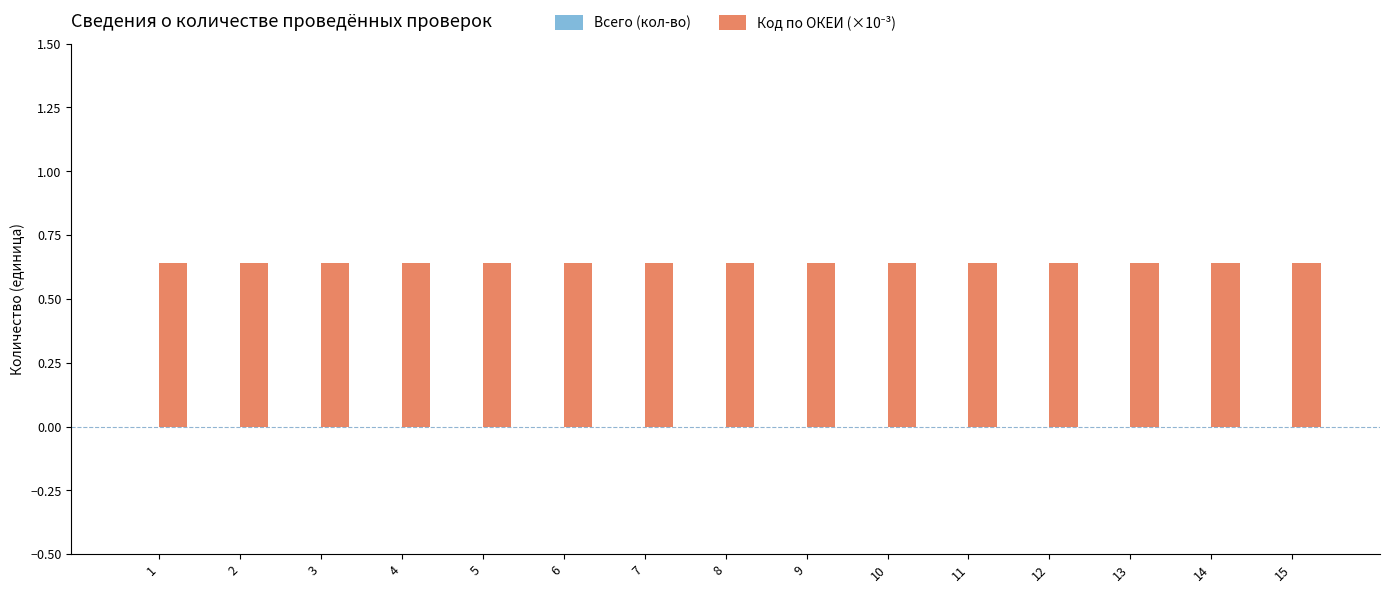

Between 2 and 9, which series saw the biggest shift?

Всего (кол-во)